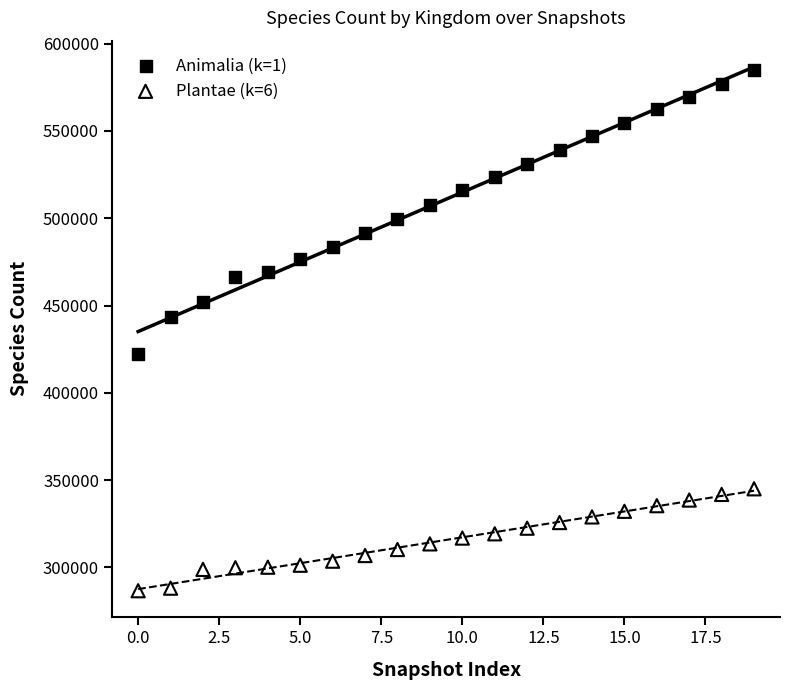

Which series reaches the minimum Y coordinate?

Plantae (k=6)